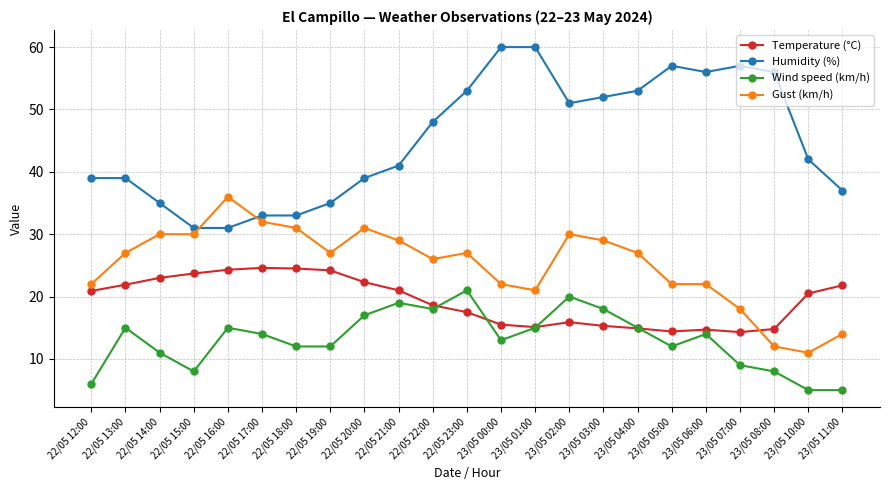

At which category does Wind speed (km/h) reach its first local valley?

22/05 15:00